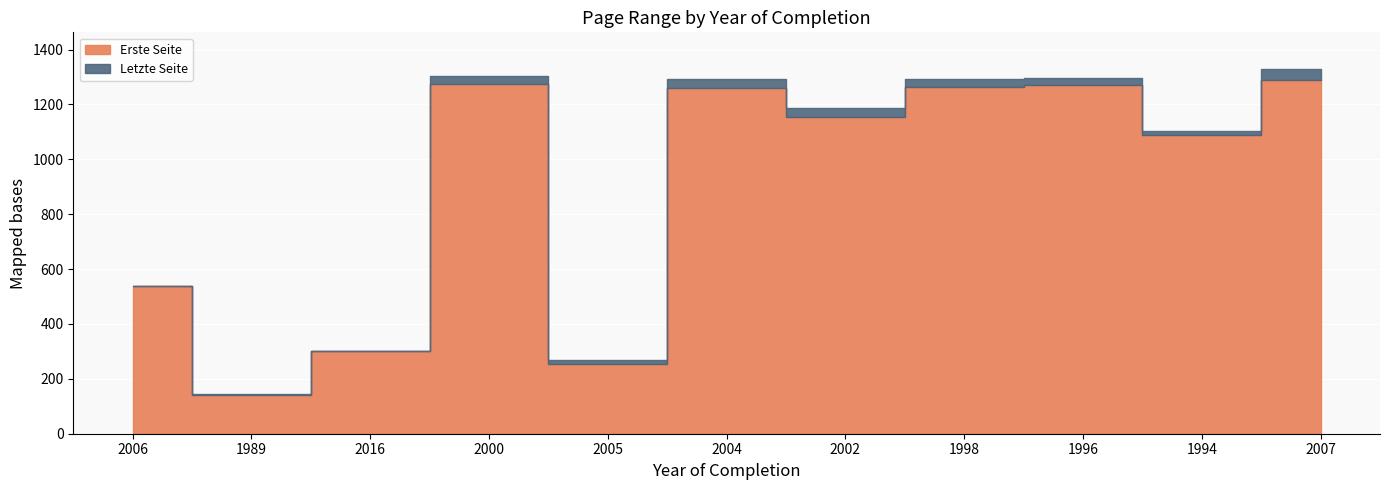

Read the Erste Seite value at 1989, to the nearest 10.

140